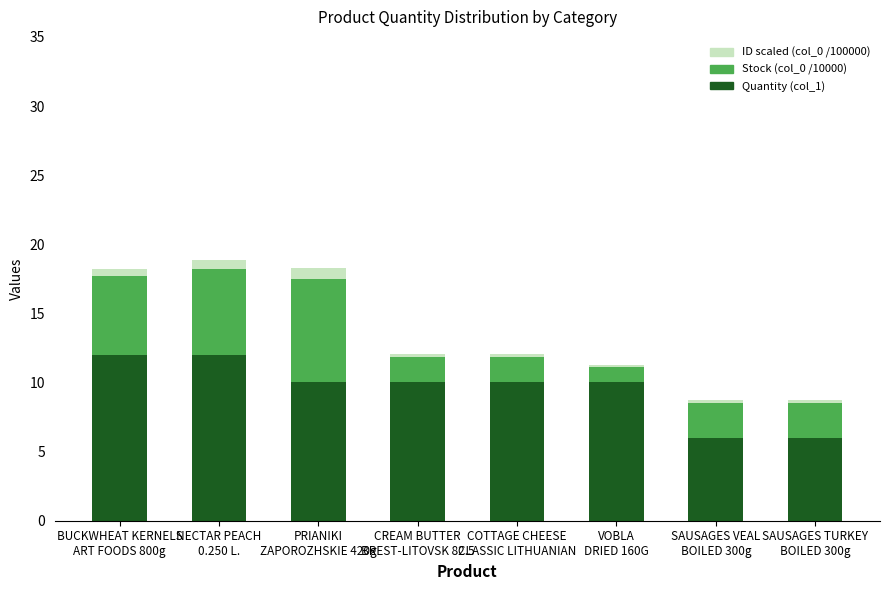

What is the lowest value of the Quantity (col_1) series?

6.0